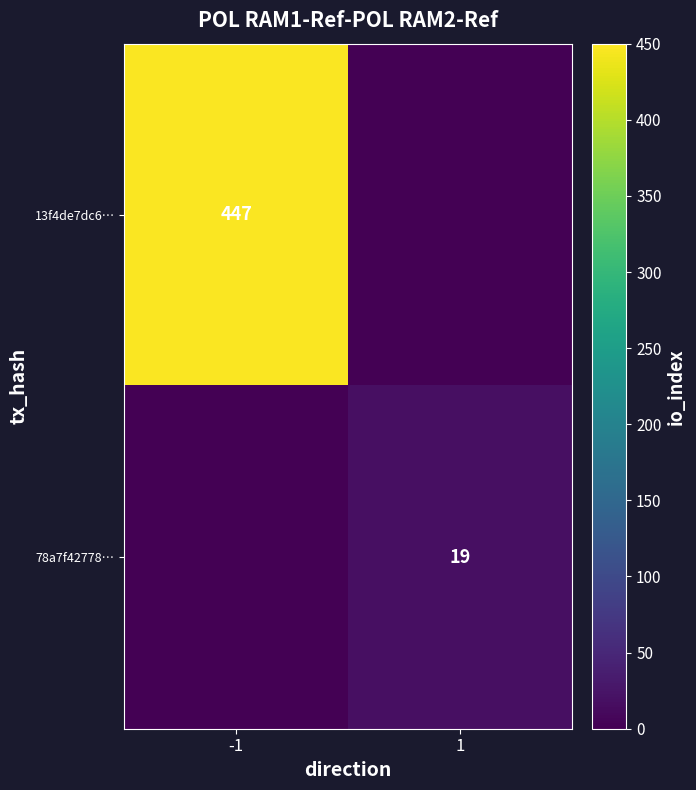

The value of 13f4de7dc6… at -1 is 447. True or false?

True